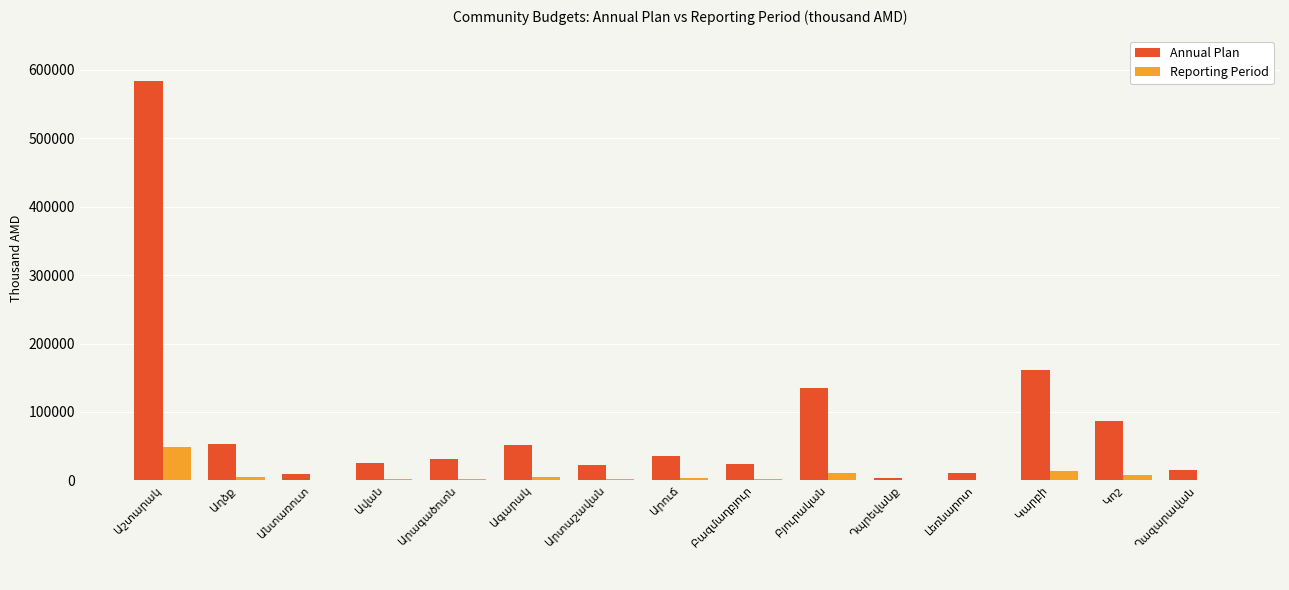

Count the number of categories in the chart.

15